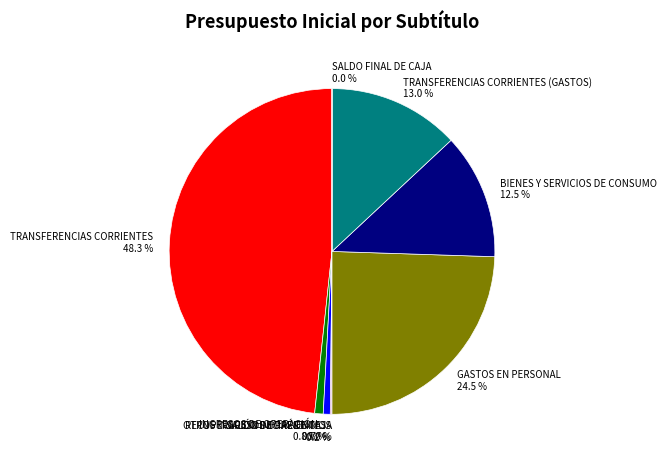

Which slice is the largest?

TRANSFERENCIAS CORRIENTES